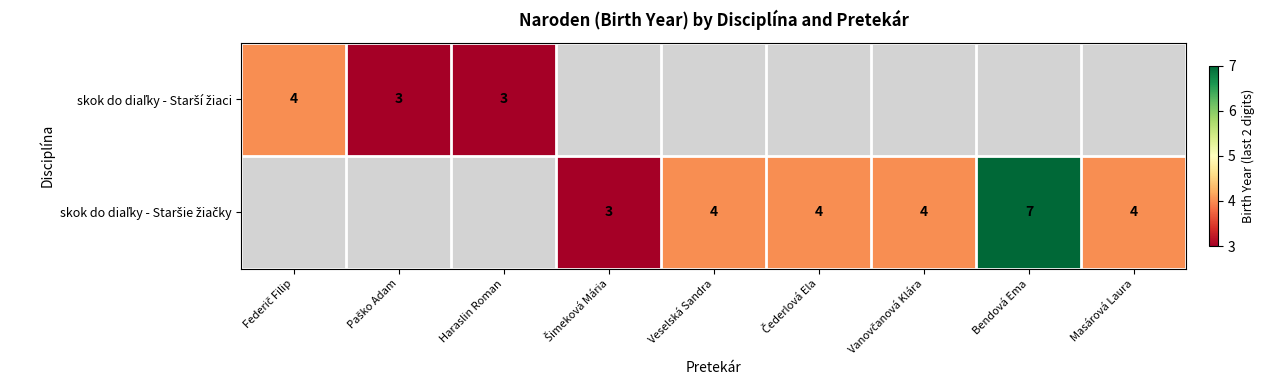

Which series changed the most between Čederlová Ela and Vanovčanová Klára?

skok do diaľky - Staršie žiačky